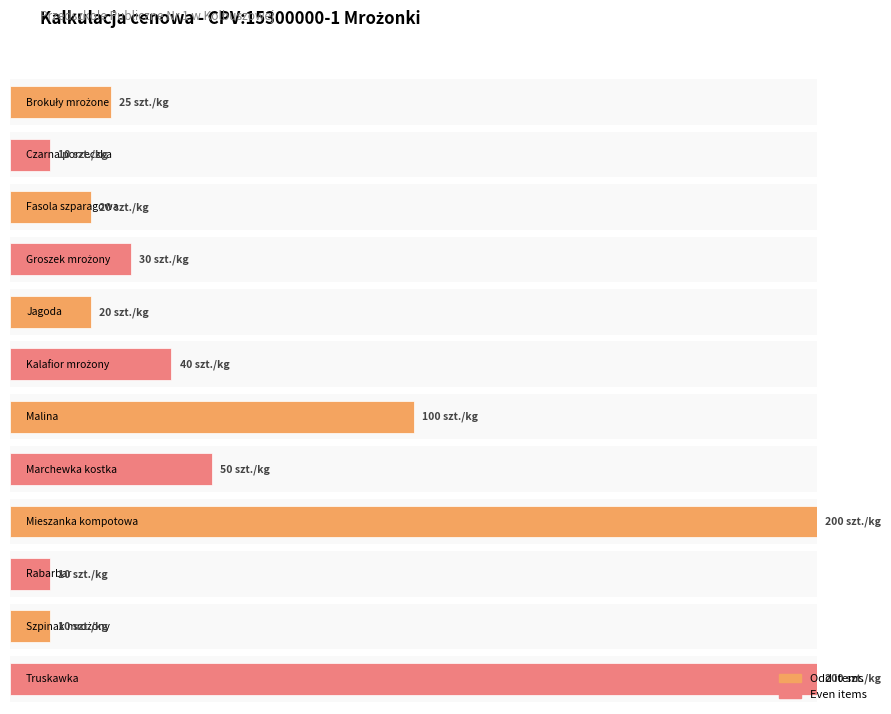

Reading right to left, extract all data points from this chart.

Truskawka=200	Szpinak mrożony=10	Rabarbar=10	Mieszanka kompotowa=200	Marchewka kostka=50	Malina=100	Kalafior mrożony=40	Jagoda=20	Groszek mrożony=30	Fasola szparagowa=20	Czarna porzeczka=10	Brokuły mrożone=25